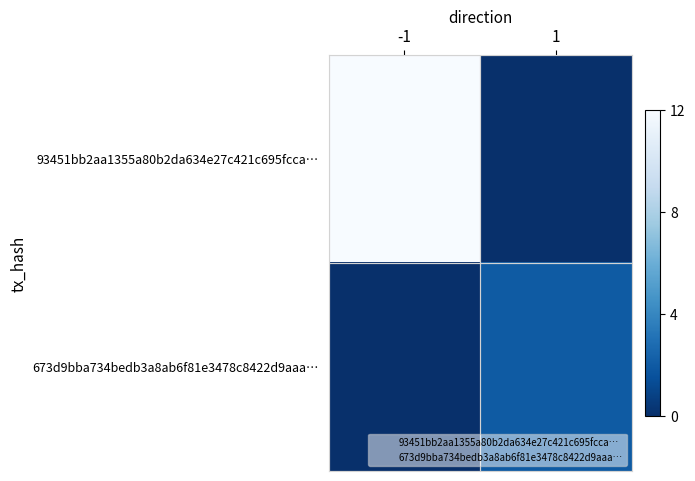

Which has a higher value, -1 or 1?

-1